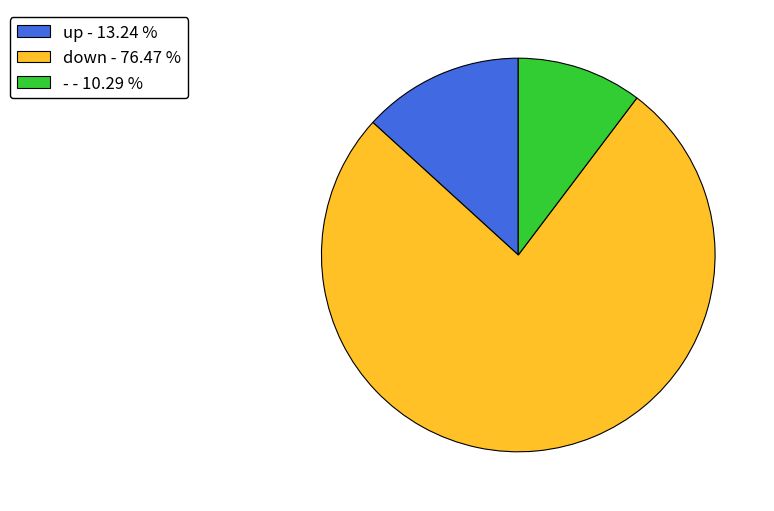

Is the sum of - - 10.29 % and up - 13.24 % greater than half?

No